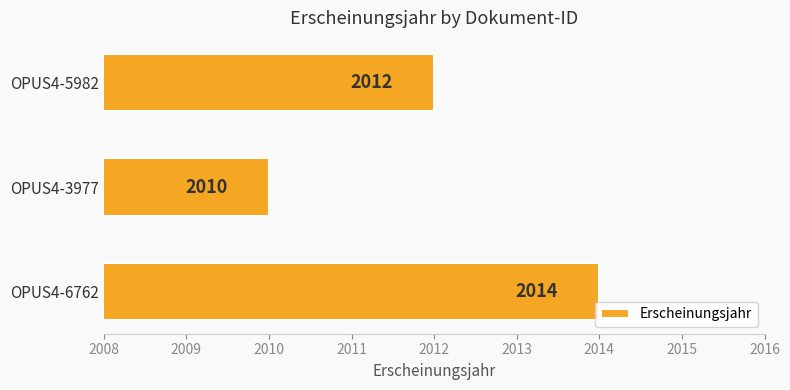

Are the bars grouped side by side (vs. stacked)?

No